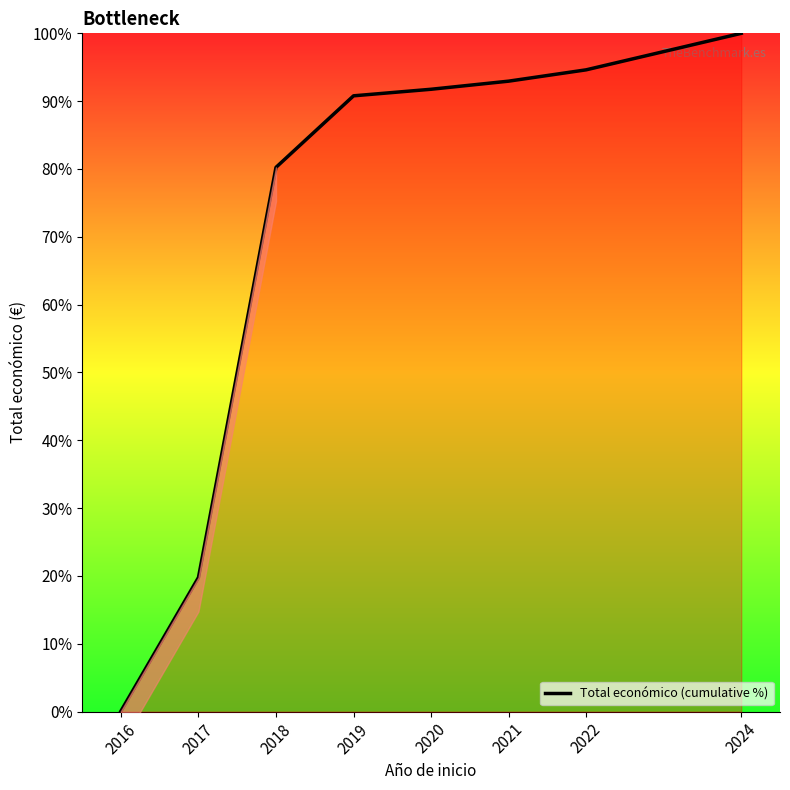

Which category has the highest value across all series?

2024